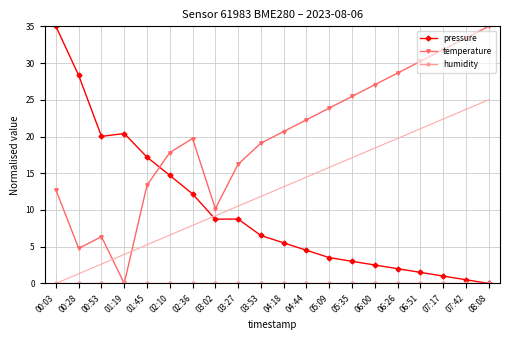

What is the maximum value shown in the chart?

35.0